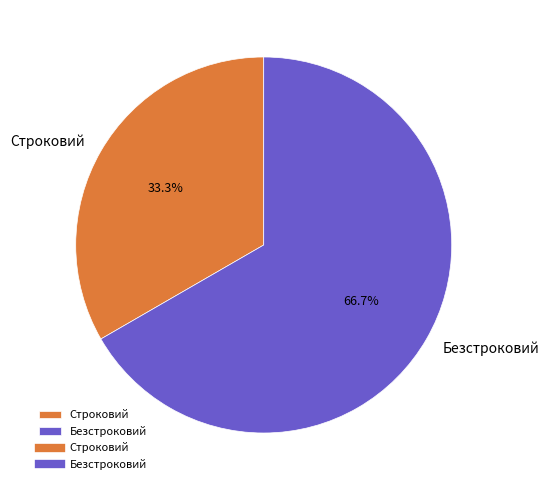

To the nearest percent, what portion does Безстроковий represent?

67%